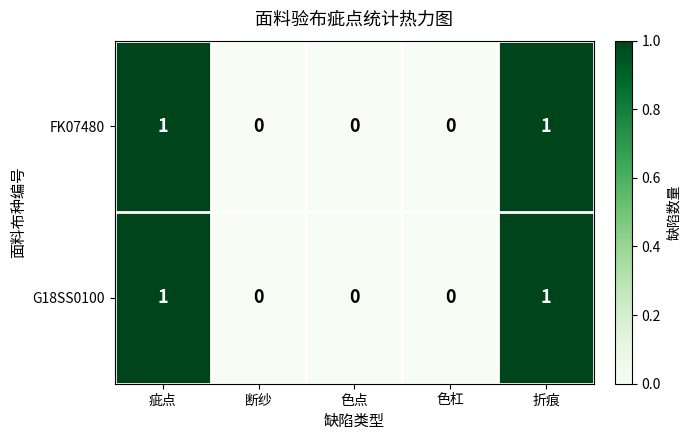

How many data points does each series have?

5